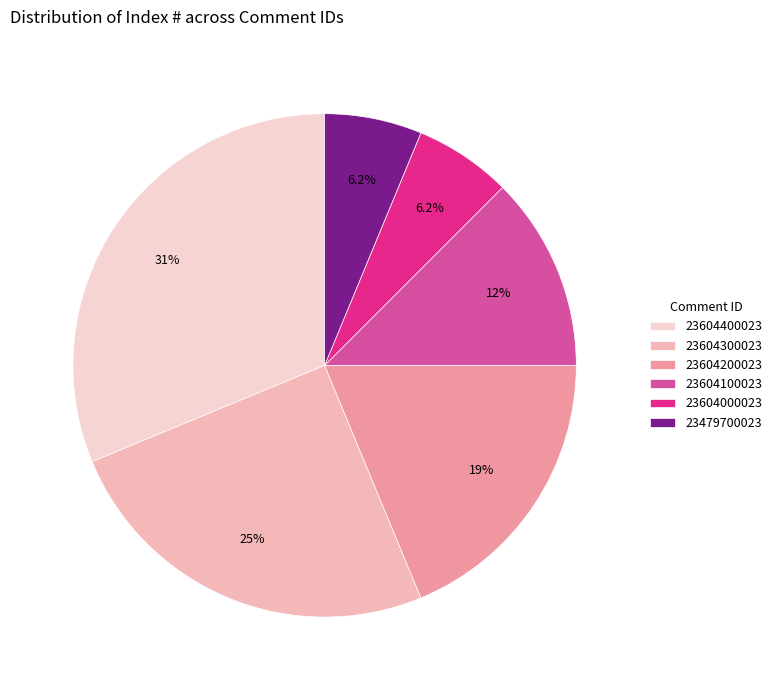

To the nearest percent, what is the combined percentage of 23604200023 and 23604100023?

31%